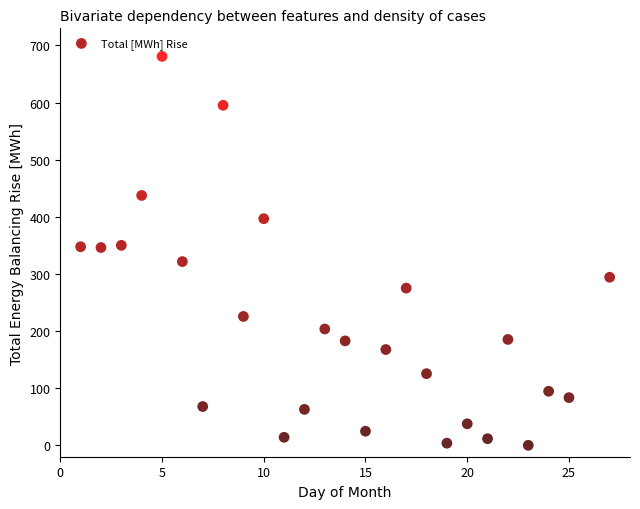

What is the range of Y values (max minus min)?

680.9